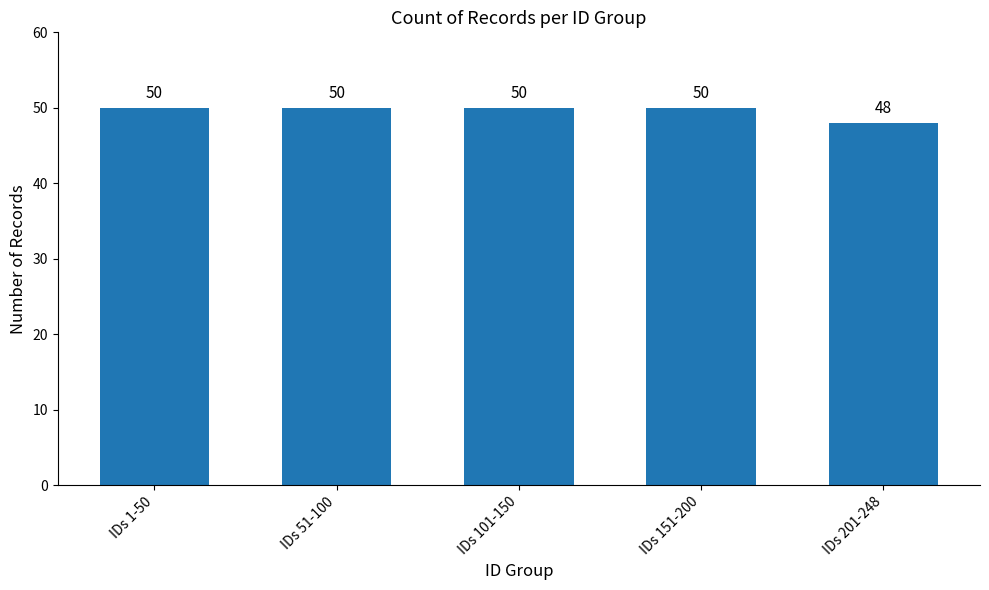

What is the sum of the values at IDs 51-100 and IDs 201-248?

98